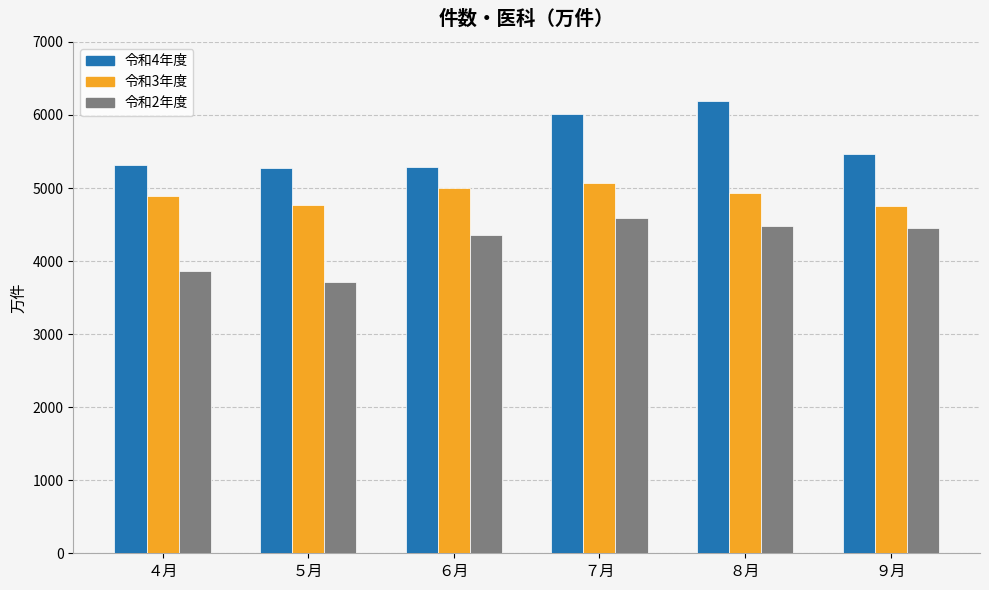

At which label does 令和2年度 reach its peak?

７月